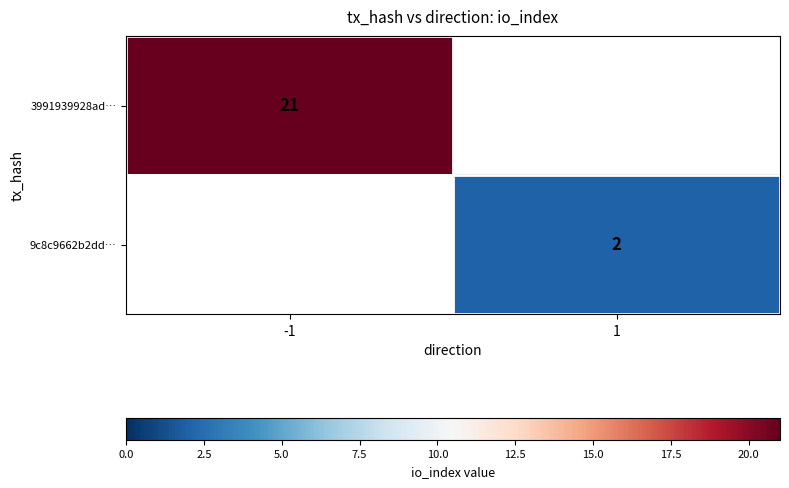

Is the value of 9c8c9662b2dd… at 1 greater than the value of 3991939928ad… at -1?

No